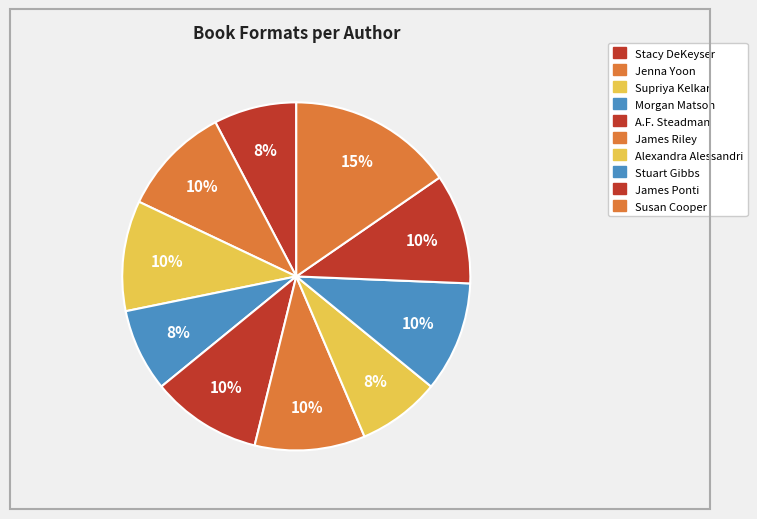

Does Susan Cooper represent more than half of the total?

No